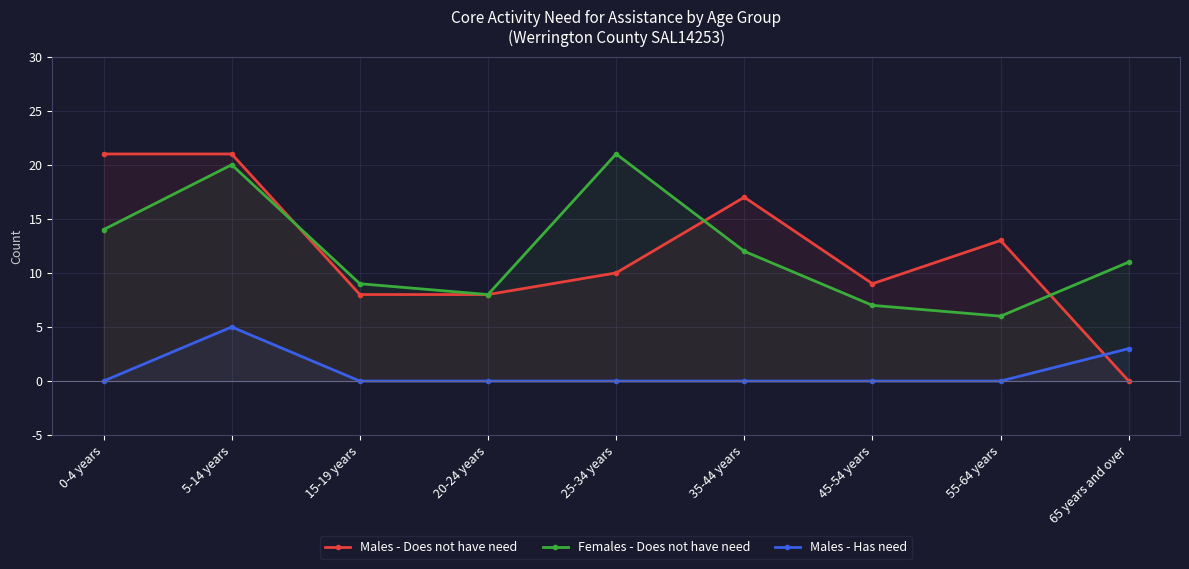

How many data points in Males - Does not have need are above 10?

4